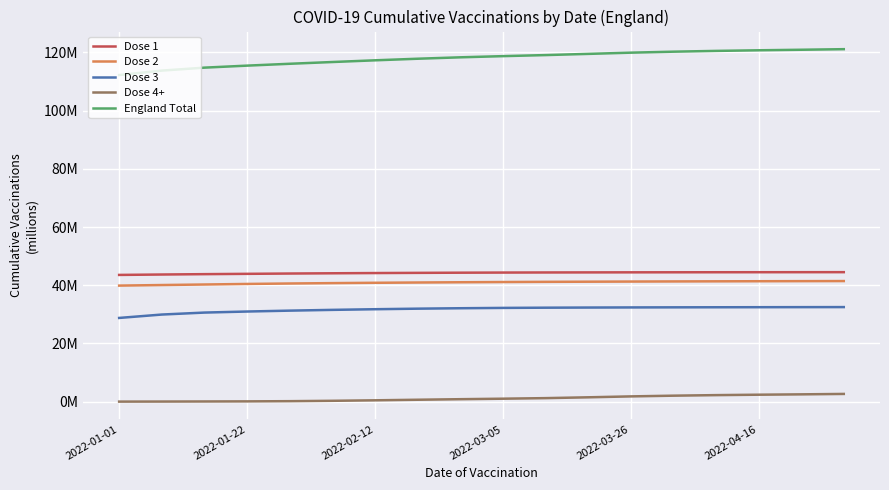

What is the maximum value shown in the chart?

121.1